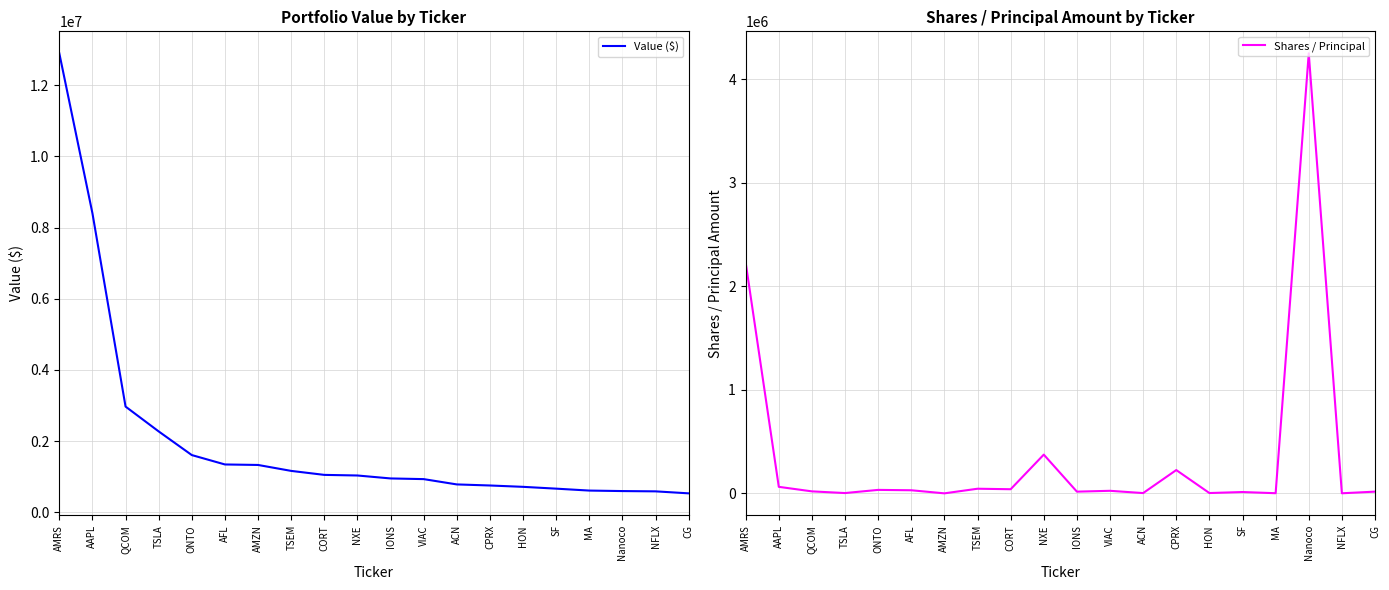

Count the number of data series in this chart.

2